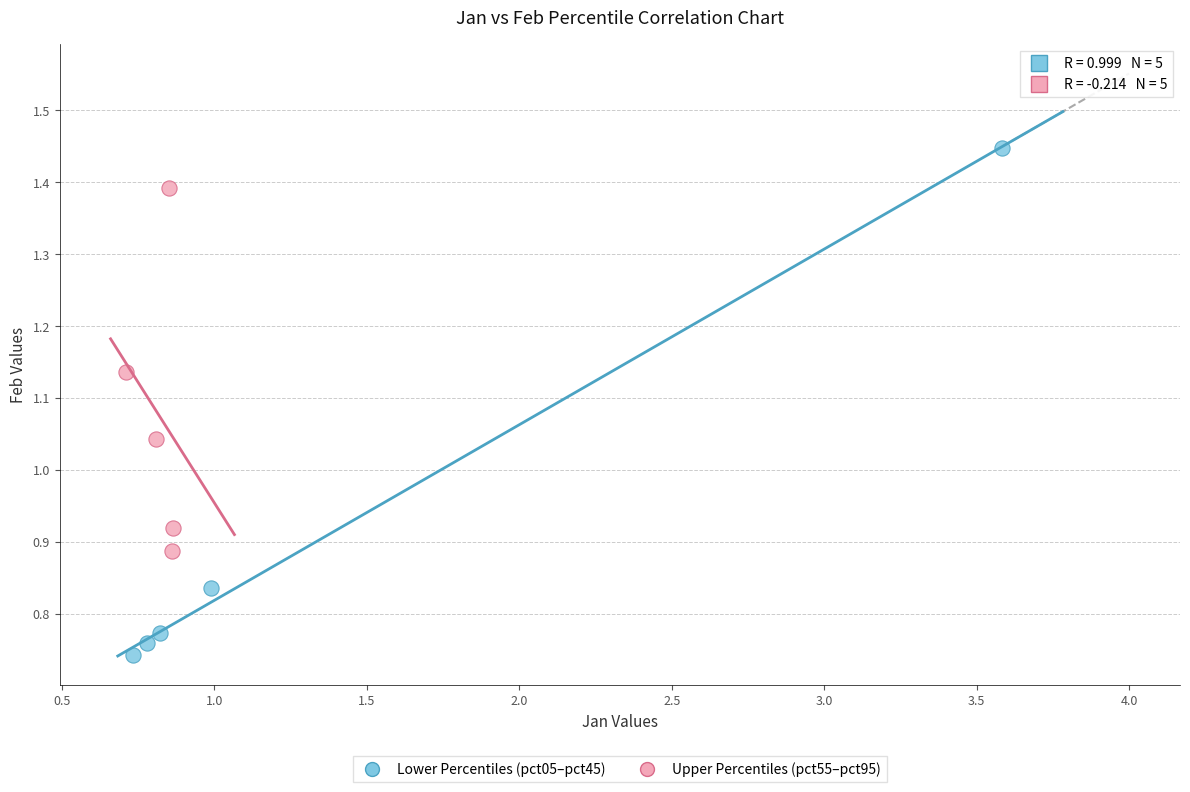

Which series has the largest Y range (max minus min)?

Lower Percentiles (pct05–pct45)